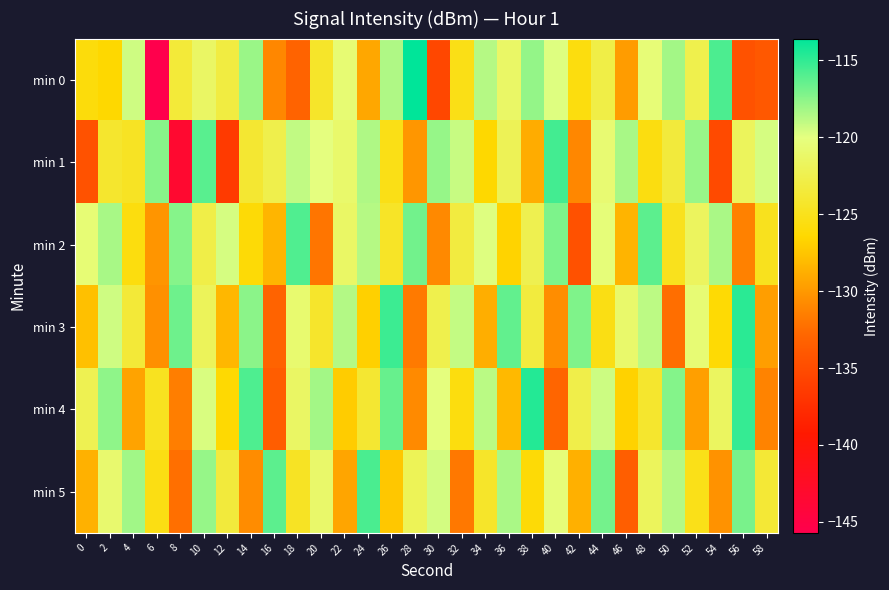

Reading left to right, transcribe all the data shown in this chart.

min 0: 0=-125.9	2=-126.4	4=-119.4	6=-145.7	8=-123.5	10=-121.4	12=-123.2	14=-117.9	16=-131.0	18=-133.1	20=-124.3	22=-120.6	24=-129.2	26=-118.5	28=-113.6	30=-135.4	32=-125.3	34=-118.7	36=-121.2	38=-117.8	40=-119.8	42=-125.8	44=-122.8	46=-129.8	48=-120.5	50=-118.2	52=-122.5	54=-115.8	56=-134.4	58=-134.0
min 1: 0=-134.5	2=-124.1	4=-124.6	6=-117.5	8=-143.4	10=-116.1	12=-136.5	14=-123.9	16=-122.6	18=-119.0	20=-120.0	22=-121.0	24=-118.5	26=-125.3	28=-130.1	30=-117.8	32=-119.2	34=-126.4	36=-122.1	38=-128.9	40=-115.5	42=-131.0	44=-120.7	46=-118.3	48=-125.6	50=-123.4	52=-117.9	54=-135.2	56=-121.8	58=-119.6
min 2: 0=-120.5	2=-118.3	4=-125.7	6=-130.2	8=-117.4	10=-122.8	12=-119.6	14=-126.1	16=-128.4	18=-115.9	20=-132.0	22=-121.3	24=-118.7	26=-124.5	28=-116.8	30=-130.9	32=-123.2	34=-119.8	36=-126.7	38=-122.4	40=-117.1	42=-134.6	44=-120.3	46=-128.5	48=-116.2	50=-125.0	52=-121.7	54=-118.4	56=-131.3	58=-124.9
min 3: 0=-127.8	2=-119.4	4=-123.6	6=-130.5	8=-116.7	10=-121.9	12=-128.3	14=-117.5	16=-133.1	18=-120.8	20=-124.2	22=-118.6	24=-126.9	26=-115.3	28=-131.7	30=-122.5	32=-119.1	34=-128.8	36=-116.4	38=-123.3	40=-130.6	42=-117.2	44=-125.4	46=-121.0	48=-118.9	50=-132.4	52=-120.6	54=-126.2	56=-114.8	58=-129.7
min 4: 0=-122.3	2=-117.6	4=-129.4	6=-124.8	8=-131.5	10=-119.7	12=-126.3	14=-115.8	16=-133.6	18=-121.4	20=-118.2	22=-127.1	24=-123.9	26=-116.5	28=-130.8	30=-120.1	32=-125.7	34=-118.8	36=-128.2	38=-114.6	40=-132.9	42=-122.7	44=-119.3	46=-126.8	48=-124.1	50=-117.3	52=-129.6	54=-121.6	56=-115.1	58=-131.2
min 5: 0=-128.6	2=-120.9	4=-118.1	6=-125.5	8=-132.3	10=-117.8	12=-123.4	14=-130.7	16=-116.2	18=-124.6	20=-121.1	22=-129.3	24=-115.7	26=-127.4	28=-122.0	30=-119.5	32=-131.8	34=-124.3	36=-118.4	38=-126.1	40=-120.4	42=-128.7	44=-116.9	46=-133.5	48=-121.8	50=-118.6	52=-125.2	54=-130.4	56=-117.0	58=-123.7